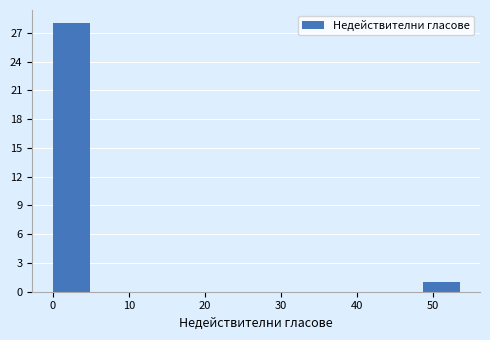

Reading left to right, list every bar in this chart as the range it spans on the x-axis followed by its height. Neither the bar edges nor the heights are printed on the chart, so give them approximately, as read against the axes.

0.0 to 5.4: 28
5.4 to 10.8: 0
10.8 to 16.2: 0
16.2 to 21.6: 0
21.6 to 27.0: 0
27.0 to 32.4: 0
32.4 to 37.8: 0
37.8 to 43.2: 0
43.2 to 48.6: 0
48.6 to 54.0: 1